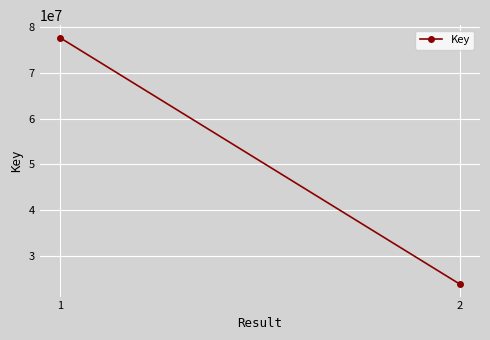

What is the sum of all values?

101568507